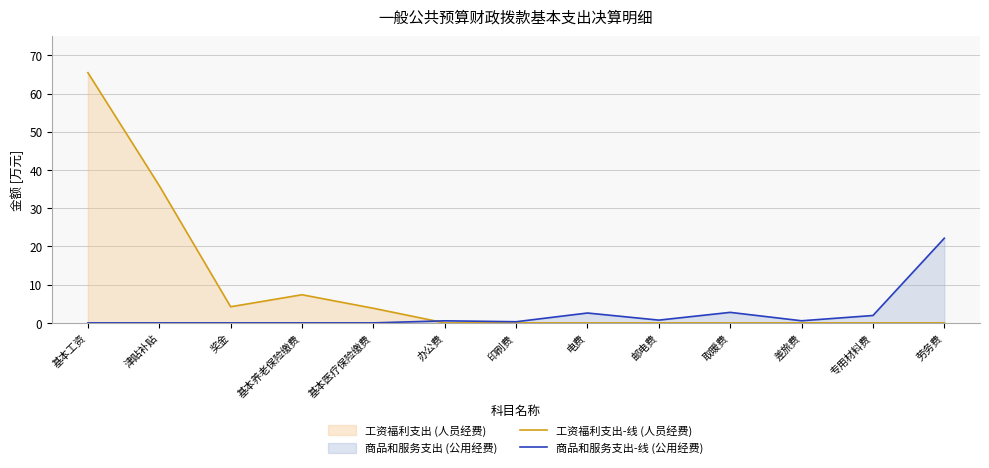

At which label is 工资福利支出-线 (人员经费) closest to 32?

津贴补贴